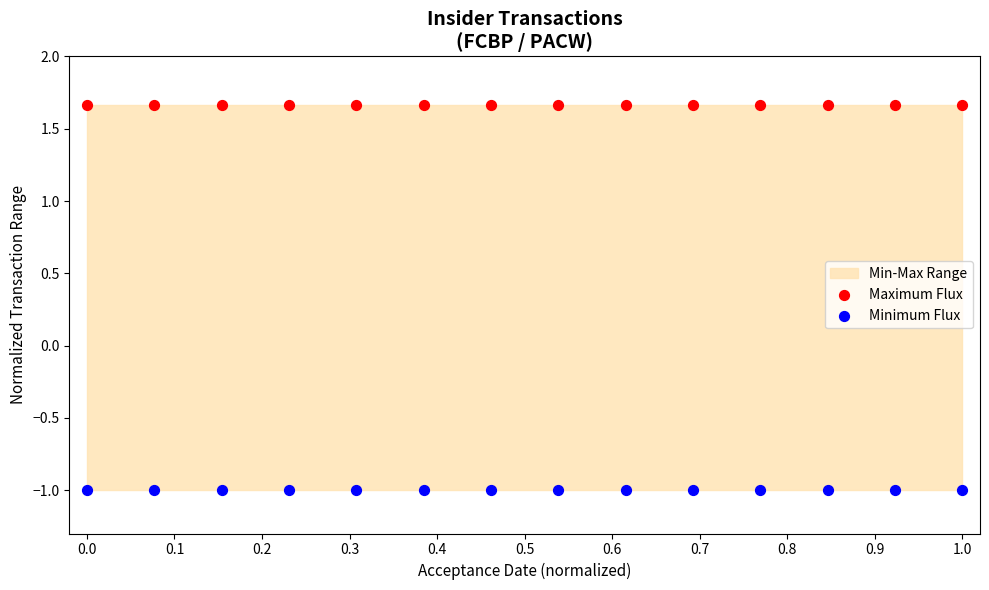

Which series reaches the maximum Y coordinate?

Maximum Flux